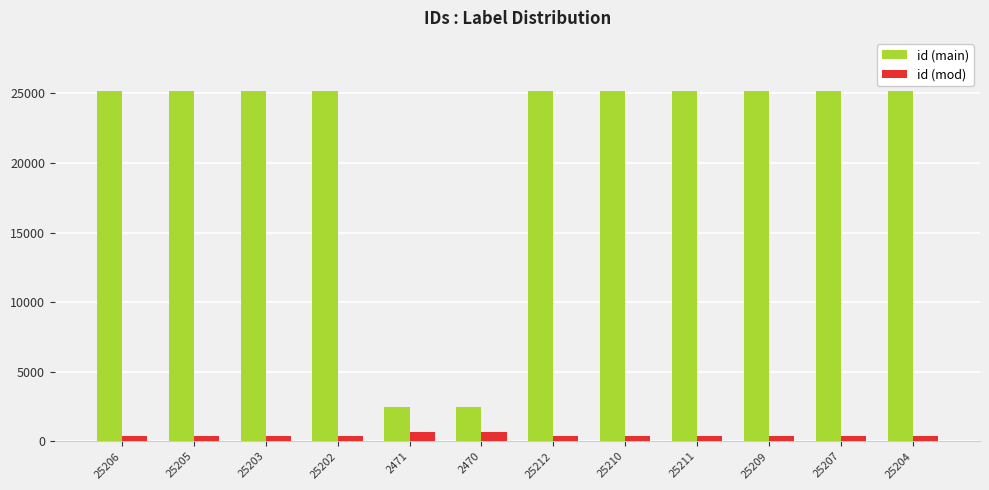

Which series changed the most between 2470 and 25209?

id (main)